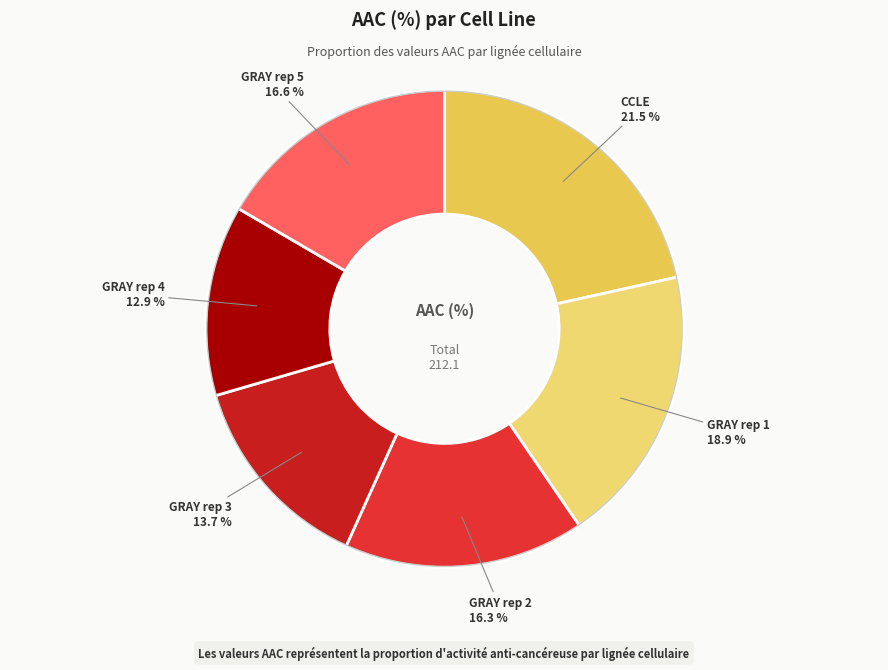

What is the smallest slice in the pie chart?

GRAY rep 4